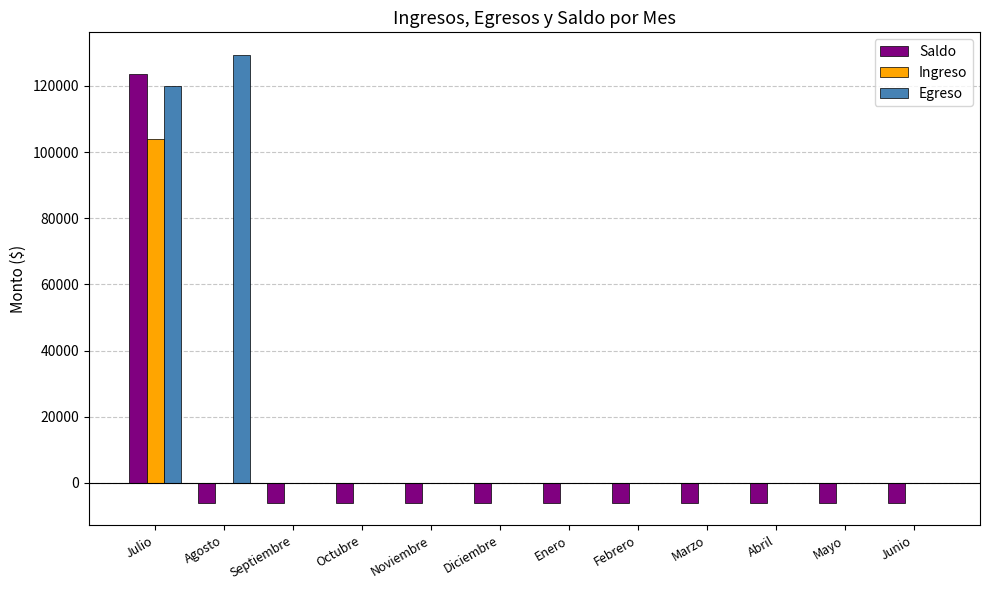

Reading left to right, list all the values displayed in this chart.

Saldo: 123508.9	-5939.1	-5939.1	-5939.1	-5939.1	-5939.1	-5939.1	-5939.1	-5939.1	-5939.1	-5939.1	-5939.1
Ingreso: 104097.5	0.0	0.0	0.0	0.0	0.0	0.0	0.0	0.0	0.0	0.0	0.0
Egreso: 119909.8	129448.0	0.0	0.0	0.0	0.0	0.0	0.0	0.0	0.0	0.0	0.0